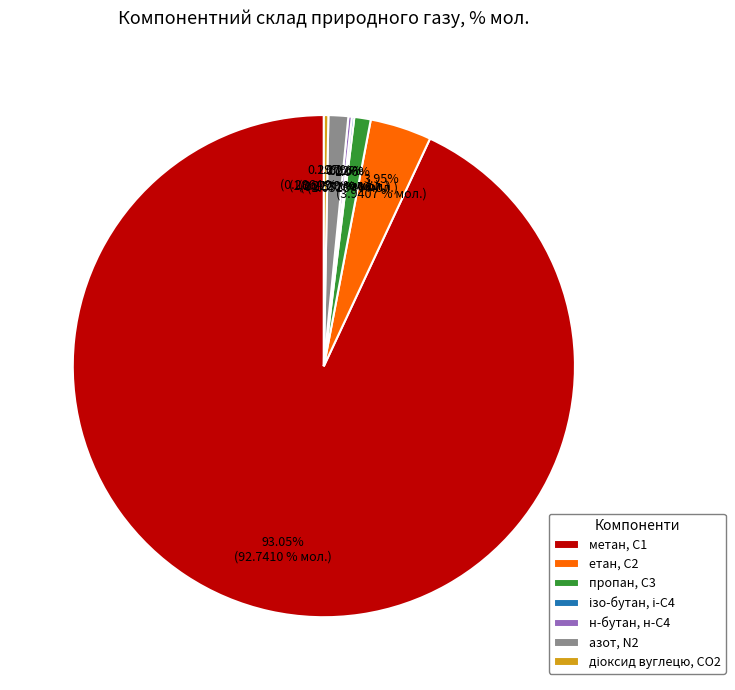

Does any single category account for the majority?

Yes